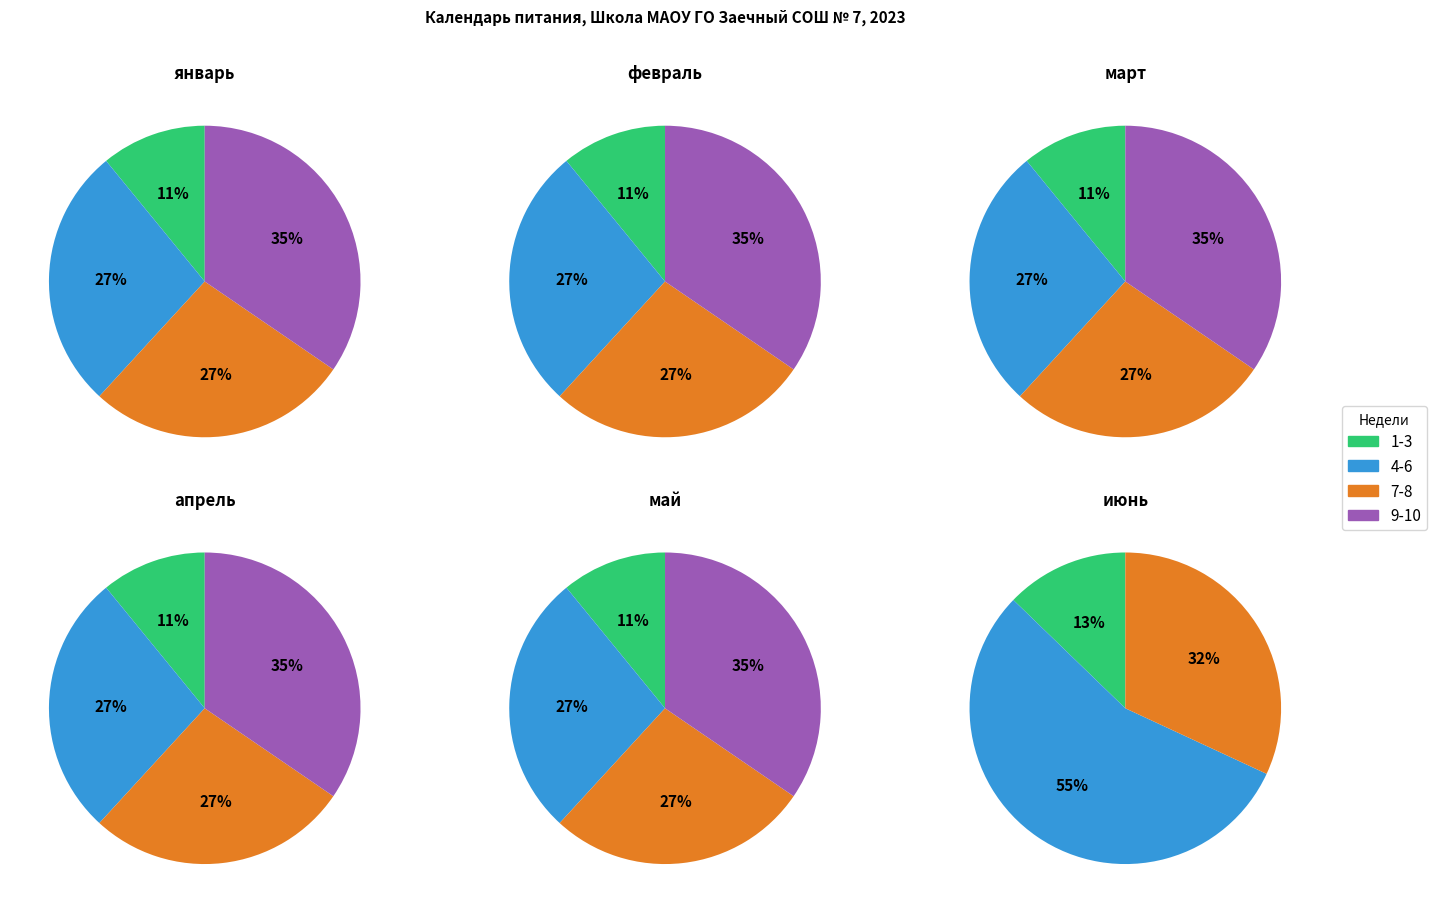

True or false: 5 accounts for 20% of the total.

False